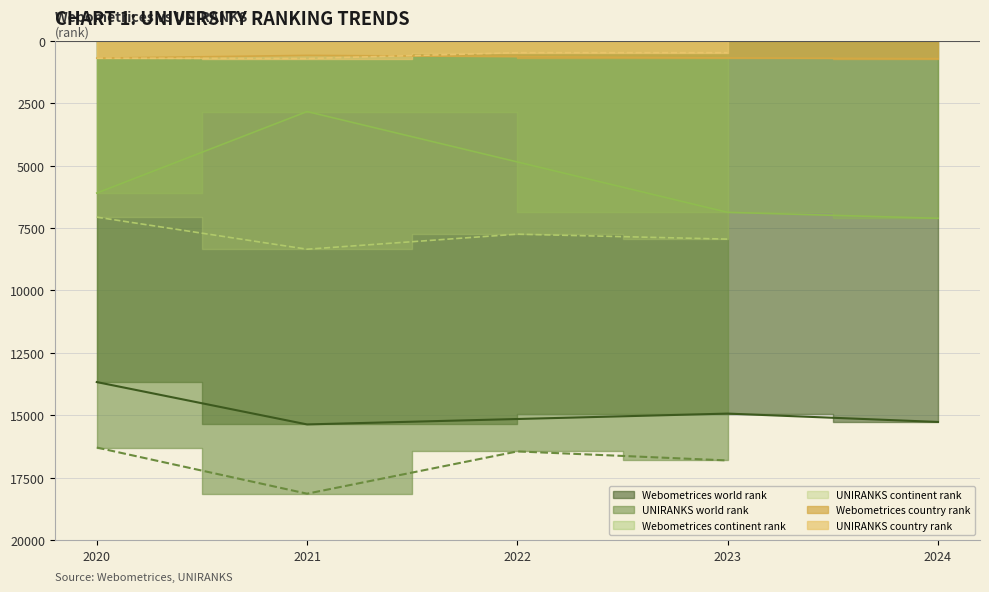

Which category has the highest value across all series?

UNIRANKS 2021